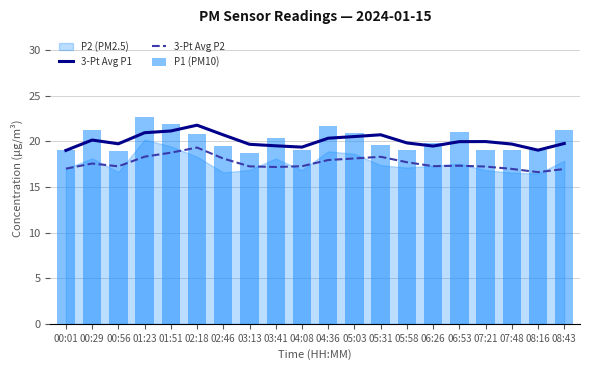

Which category has the lowest value in the P1 (PM10) series?

03:13